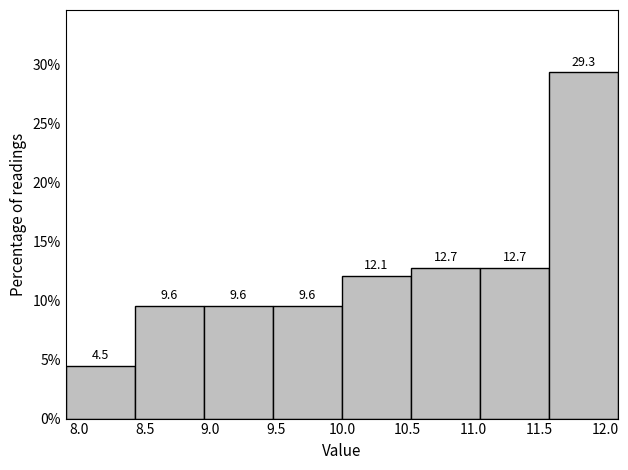

Reading left to right, list every bar in this chart as the range it spans on the x-axis followed by its height. The bar edges are not printed on the chart, so give them approximately, as read against the axis.

7.900 to 8.425: 4.5
8.425 to 8.950: 9.6
8.950 to 9.475: 9.6
9.475 to 10.000: 9.6
10.000 to 10.525: 12.1
10.525 to 11.050: 12.7
11.050 to 11.575: 12.7
11.575 to 12.100: 29.3